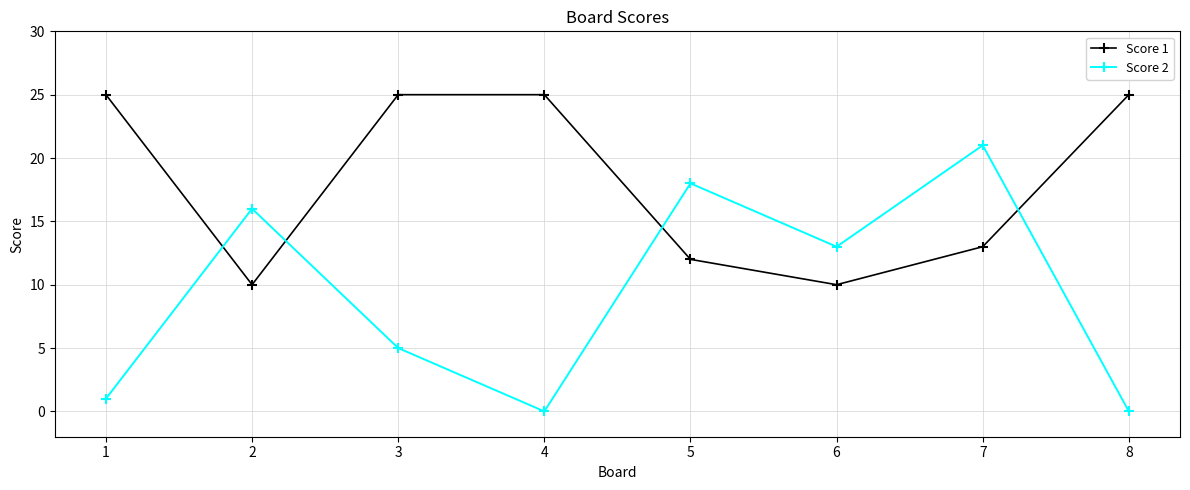

What is the spread (max minus min) of values at 6?

3